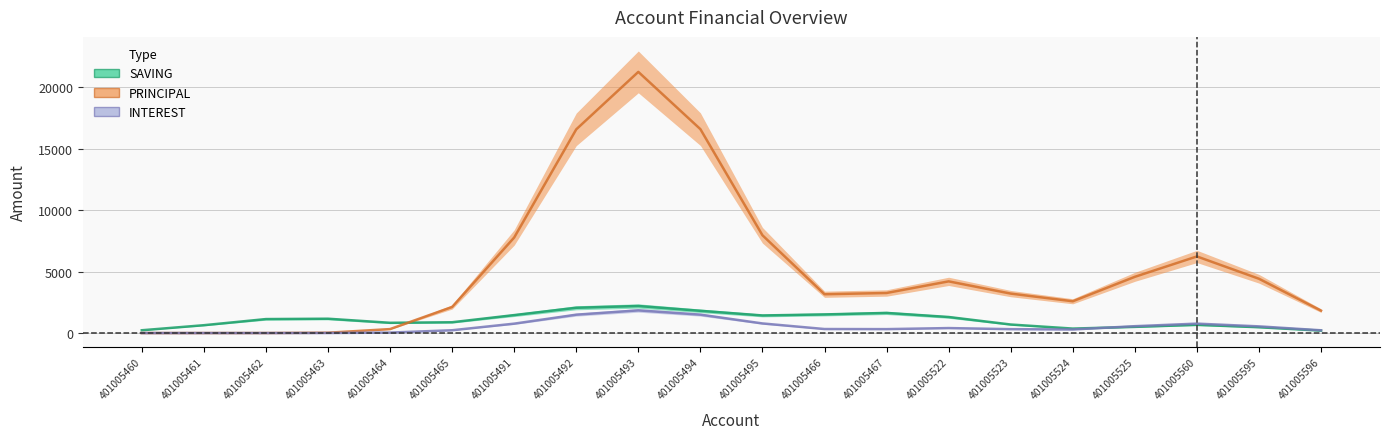

True or false: SAVING and INTEREST cross at least once.

True